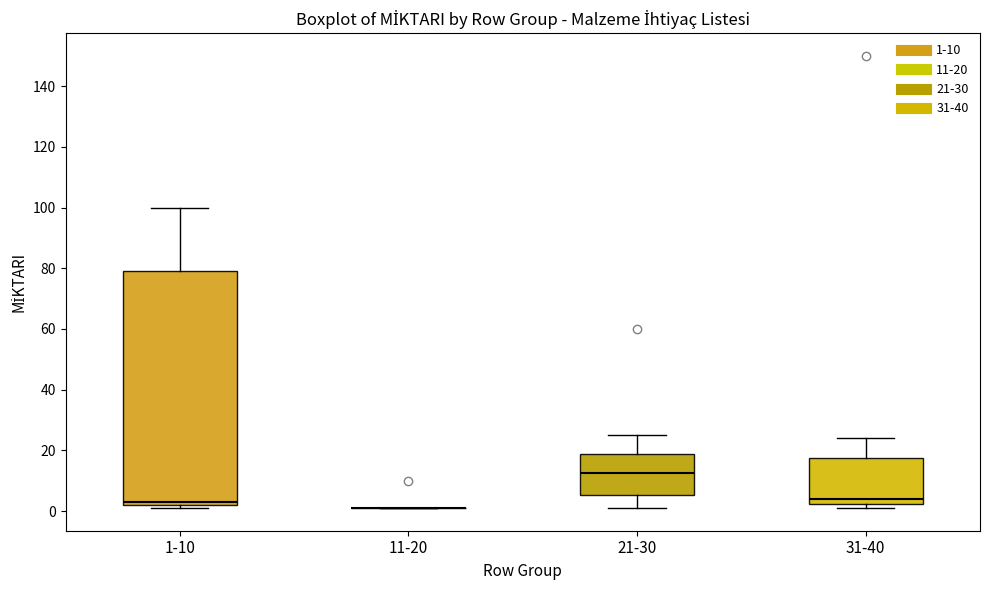

Where does the upper whisker of the box for 31-40 end on the y-axis? The values are not printed on the chart, so give them approximately, as read against the axis.

24